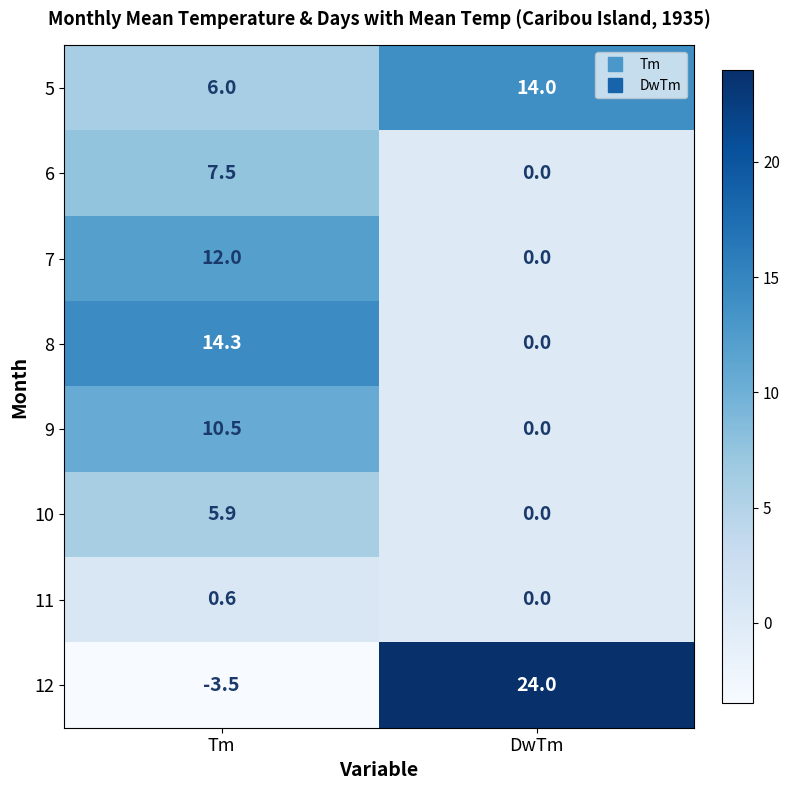

At which label is 10 closest to 2?

DwTm